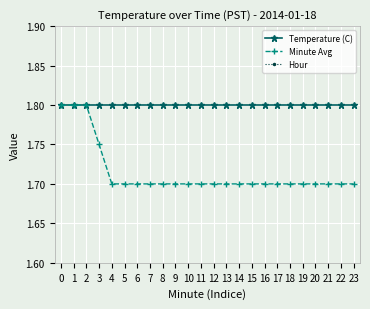

What is the total value across all series at 14?

3.5